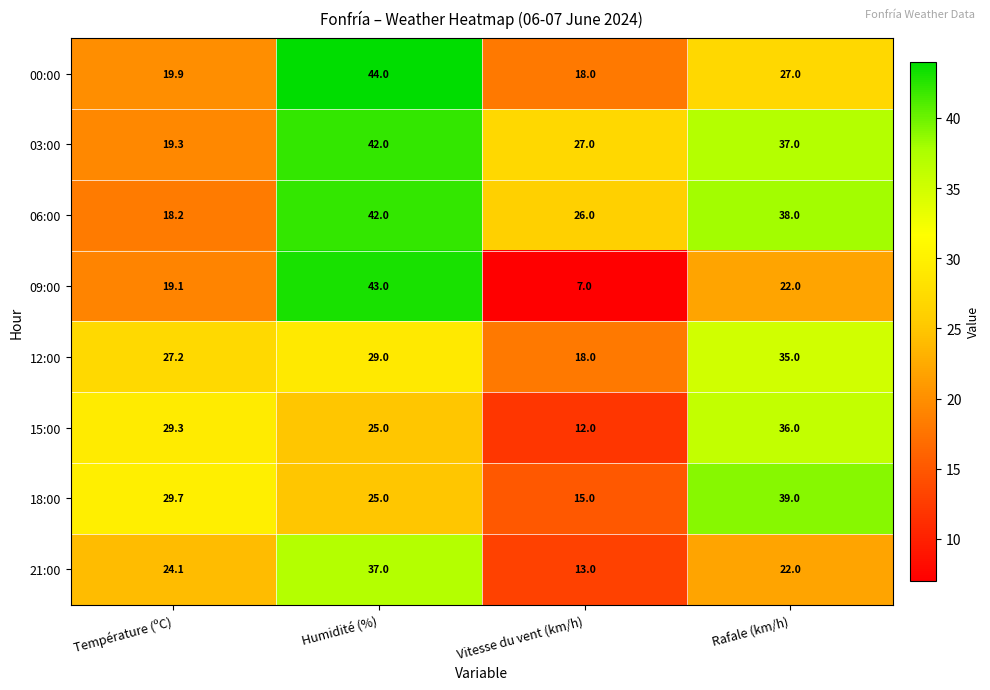

What is the difference between the maximum and second lowest values in the 15:00 series?

11.0